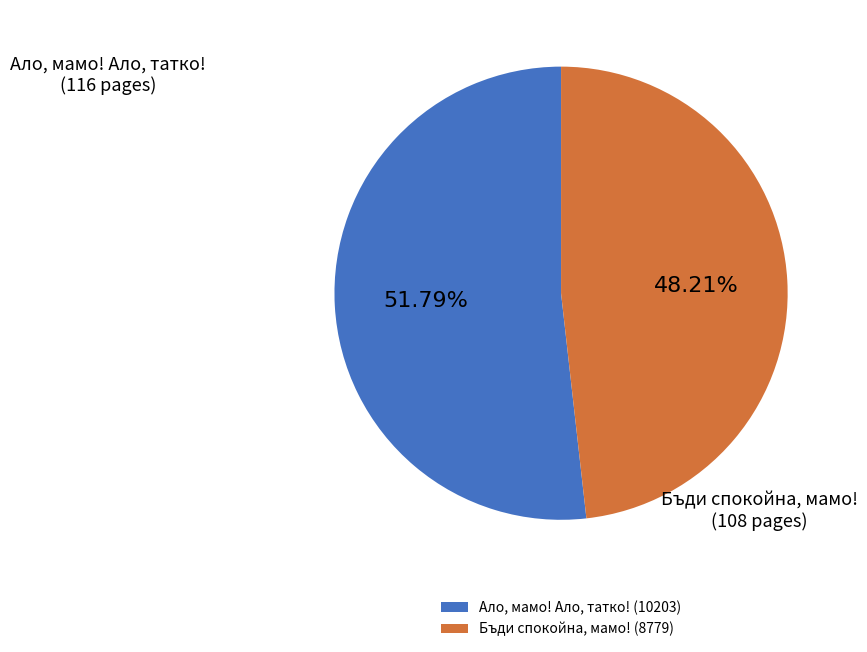

What portion of the pie excludes Бъди спокойна, мамо! (8779)?

51.8%